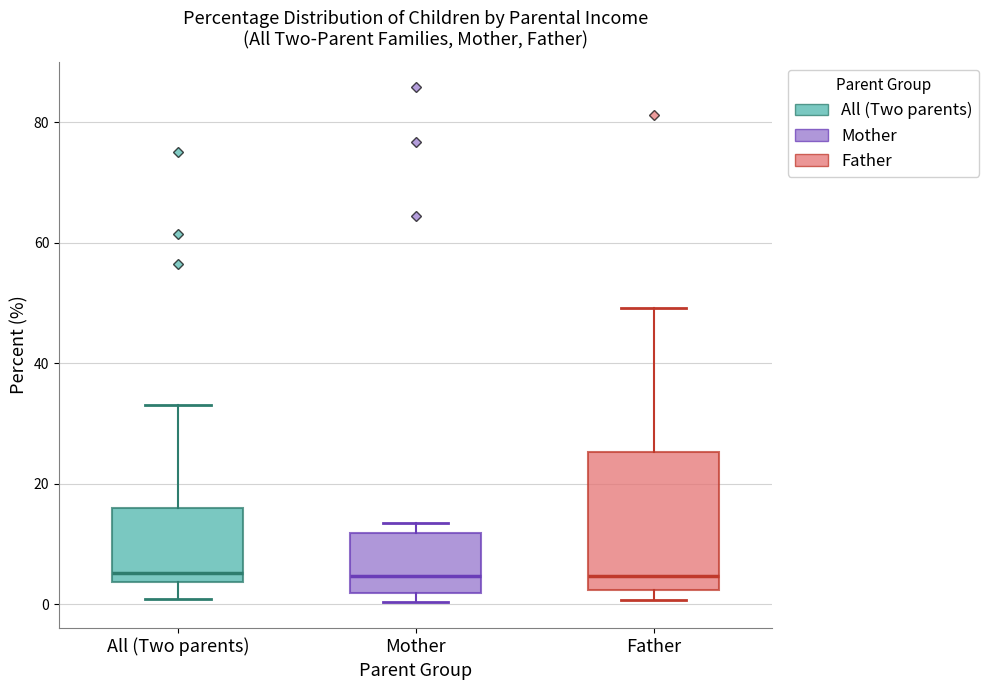

Where is the lower edge of the box for Father on the y-axis? The values are not printed on the chart, so give them approximately, as read against the axis.

2